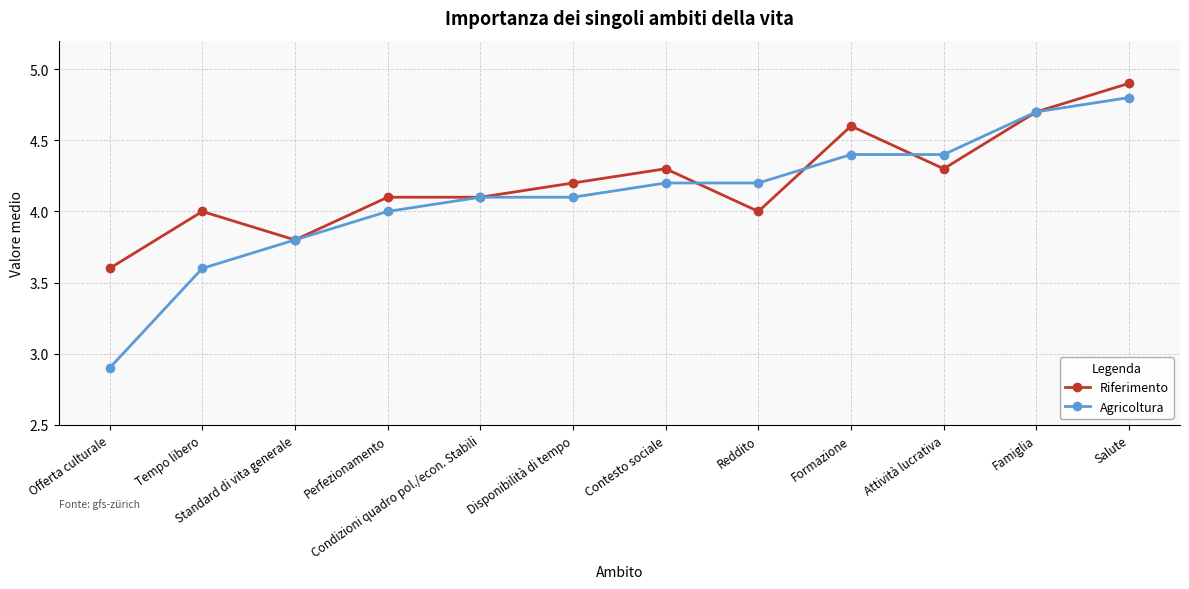

Which series has the largest range (max minus min)?

Agricoltura